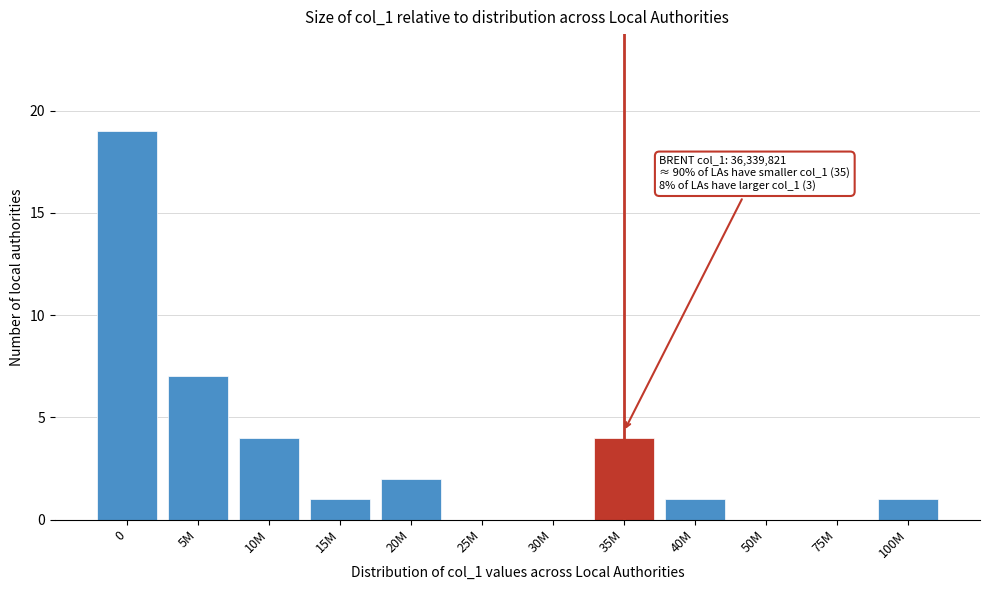

Reading left to right, what are all the values shown in this chart?

0=19	5M=7	10M=4	15M=1	20M=2	25M=0	30M=0	35M=4	40M=1	50M=0	75M=0	100M=1